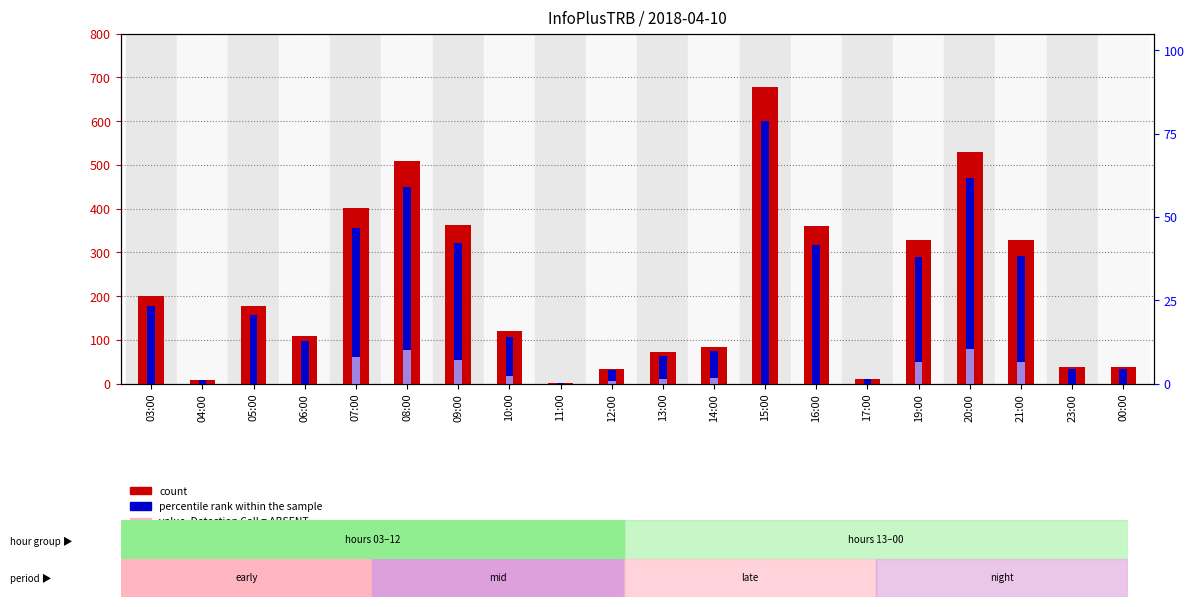

The value at 20:00 is 223. True or false?

False